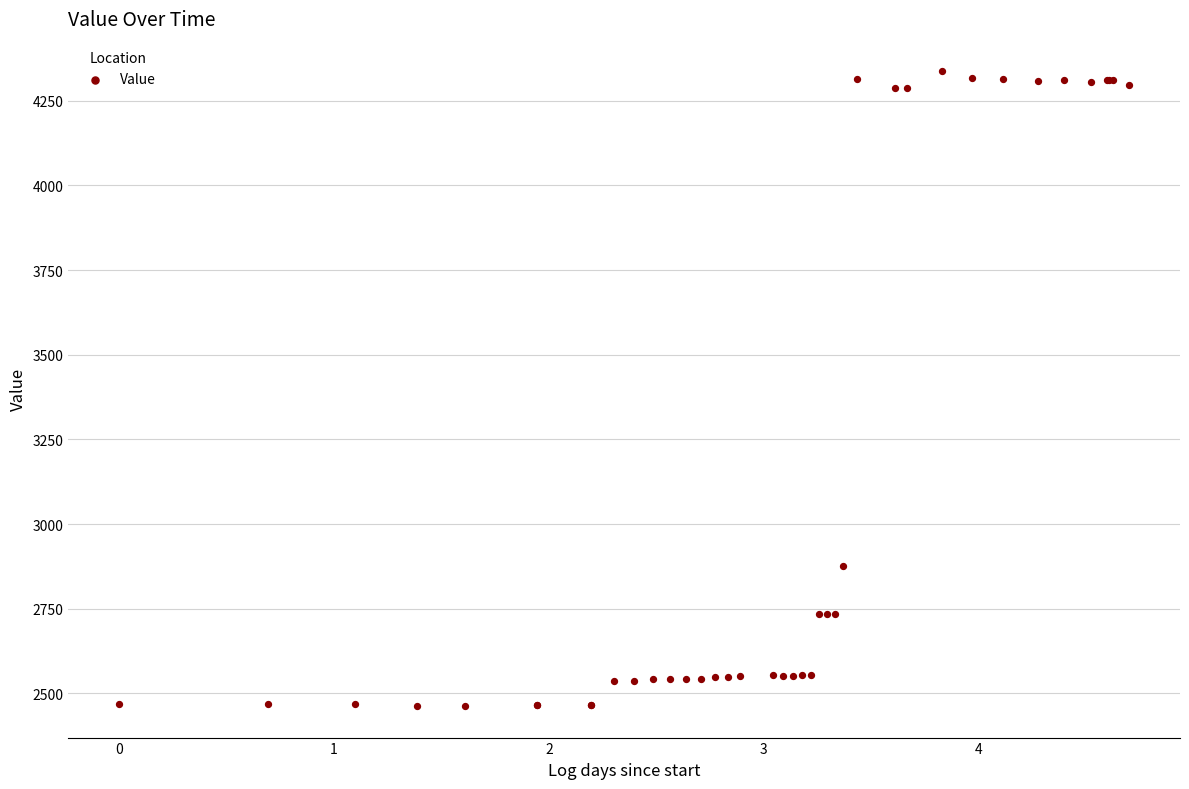

What Y value in the scatter plot is closest to 3401?

2877